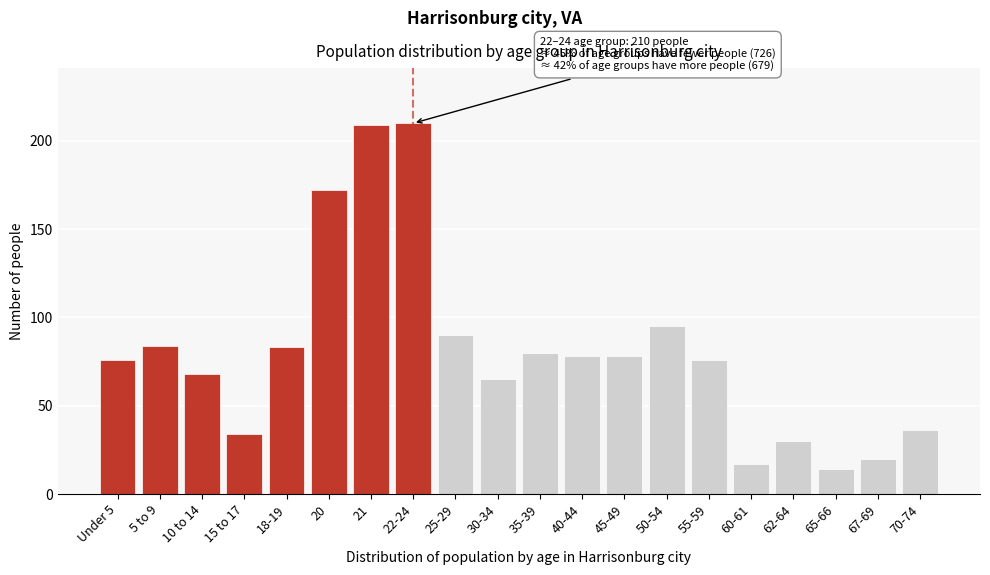

Reading right to left, list all the values displayed in this chart.

36	20	14	30	17	76	95	78	78	80	65	90	210	209	172	83	34	68	84	76